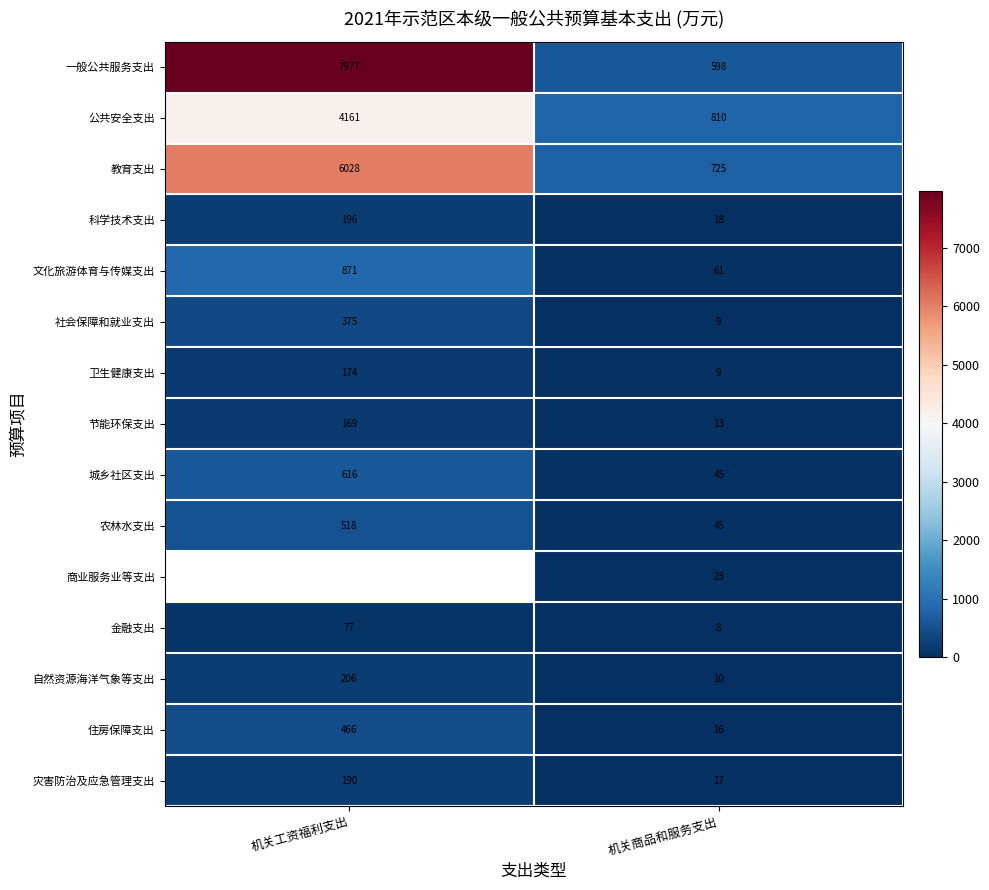

What is the difference between the highest and lowest values at 机关商品和服务支出?

802